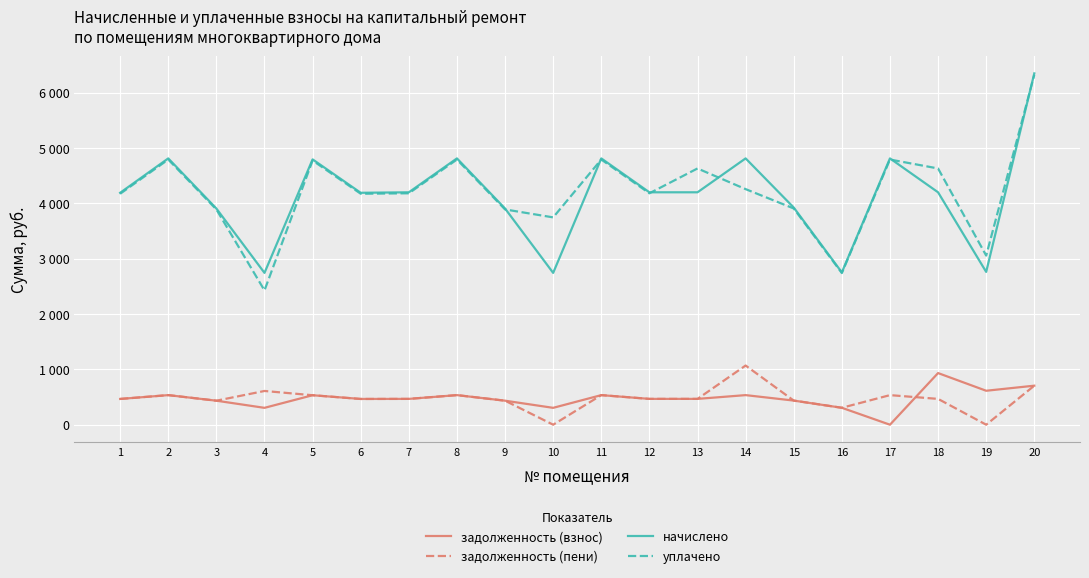

What are all the series names shown in the legend?

задолженность (взнос), задолженность (пени), начислено, уплачено